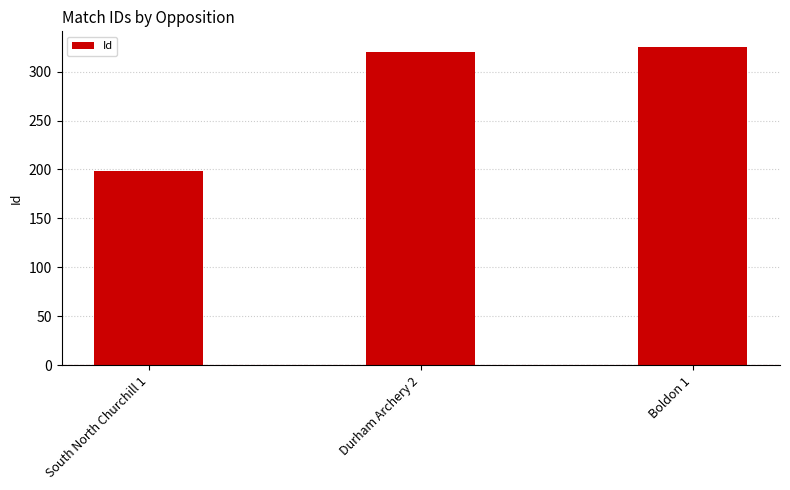

What is the average value?

281